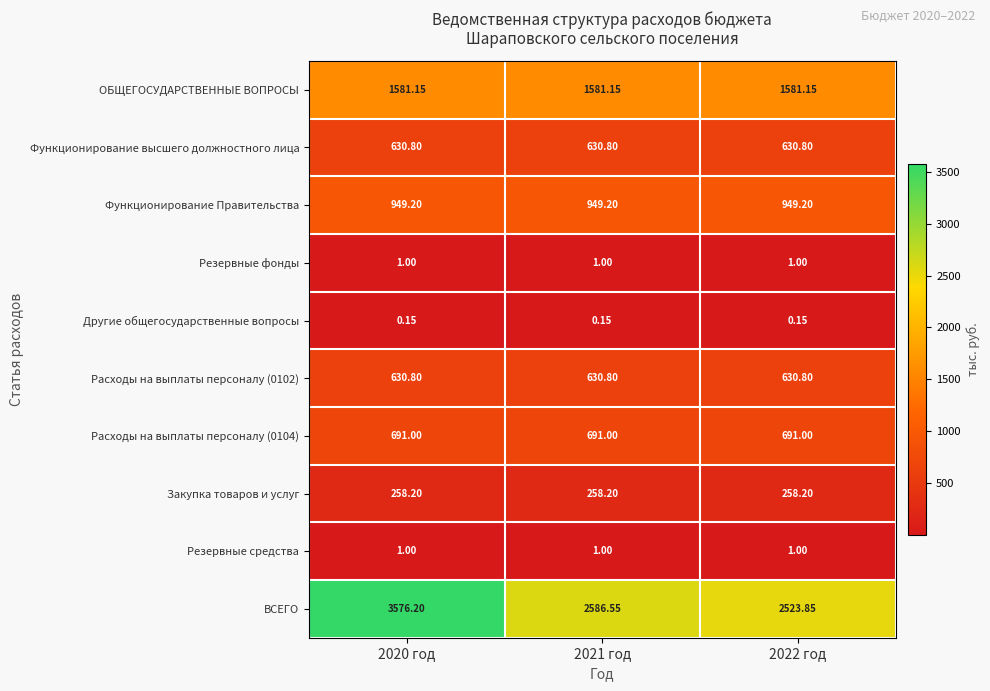

At which category is the sum across all series the highest?

2020 год